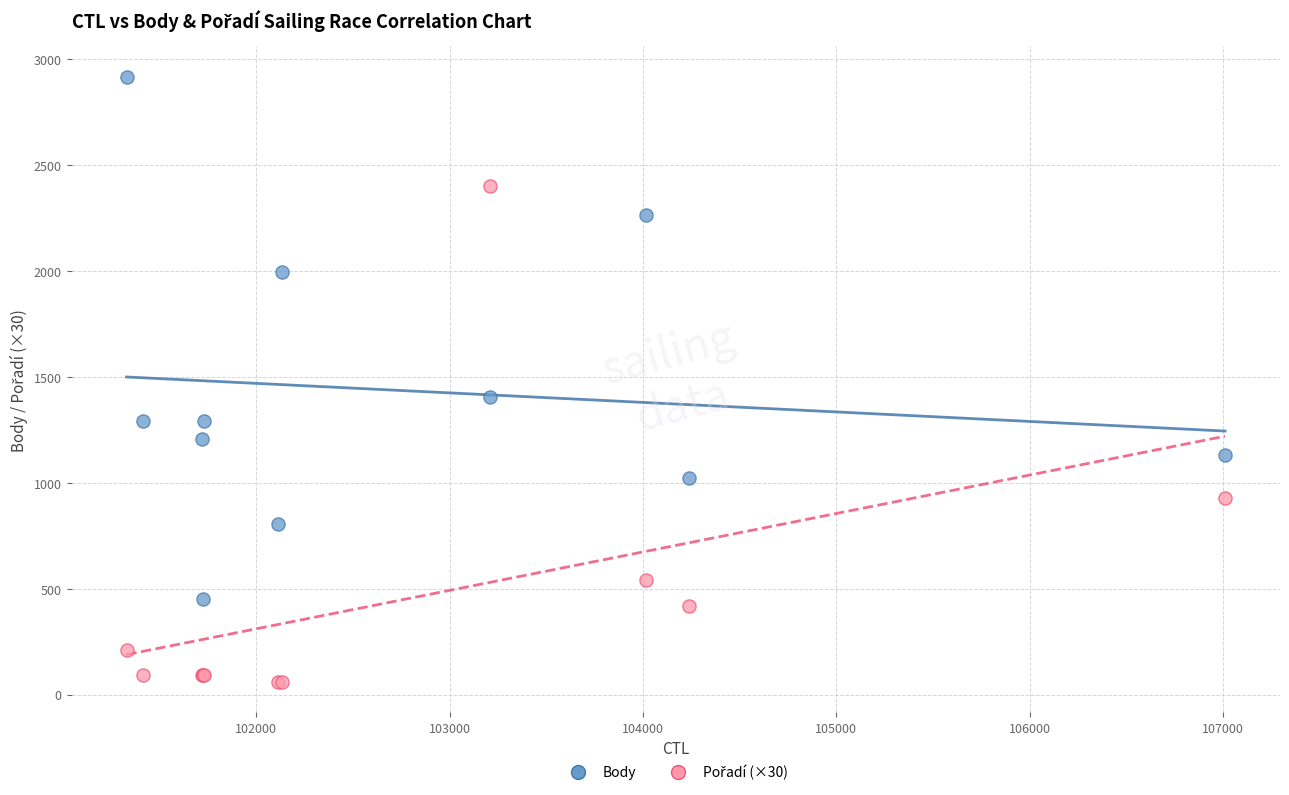

Which series contains the highest Y value?

Body